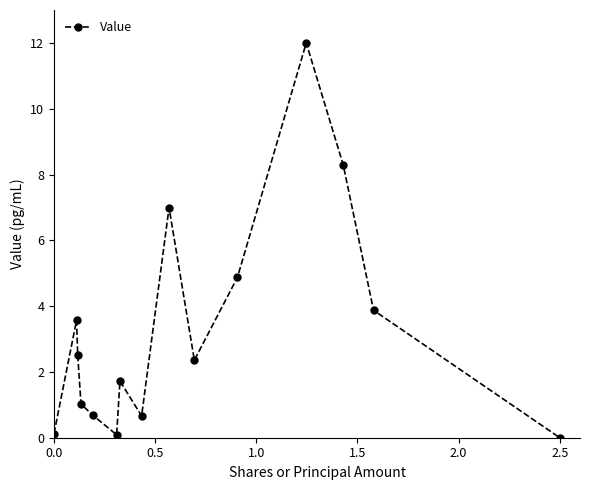

What is the difference between the second highest and minimum values?

8.3